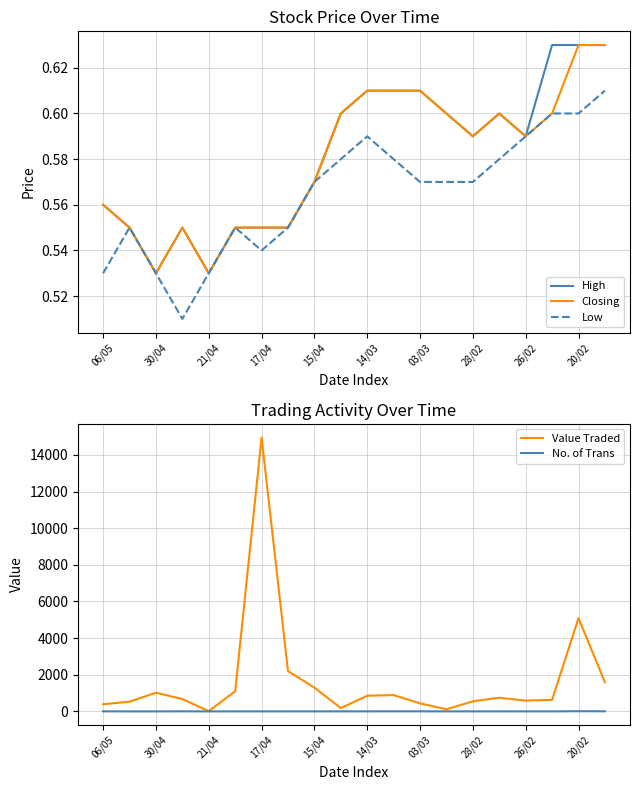

How many categories are shown in the chart?

20